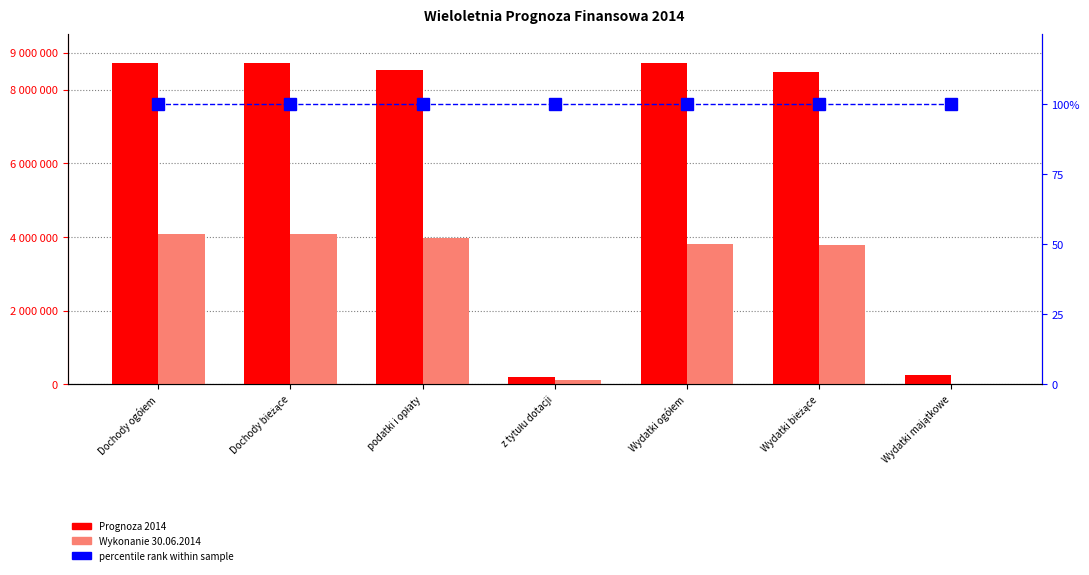

What is the sum of all Prognoza 2014 values?

43640830.0